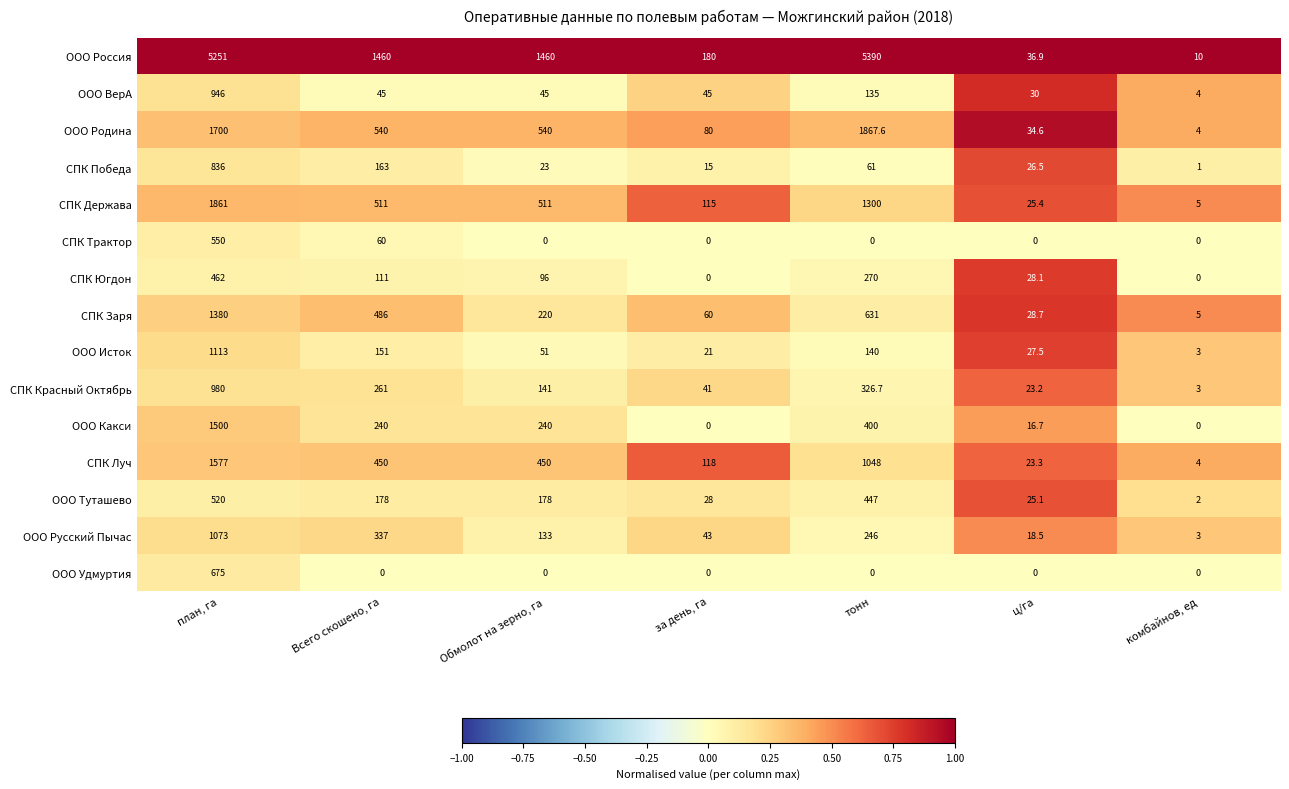

Is the value of ООО ВерА at Обмолот на зерно, га greater than the value of СПК Луч at Обмолот на зерно, га?

No